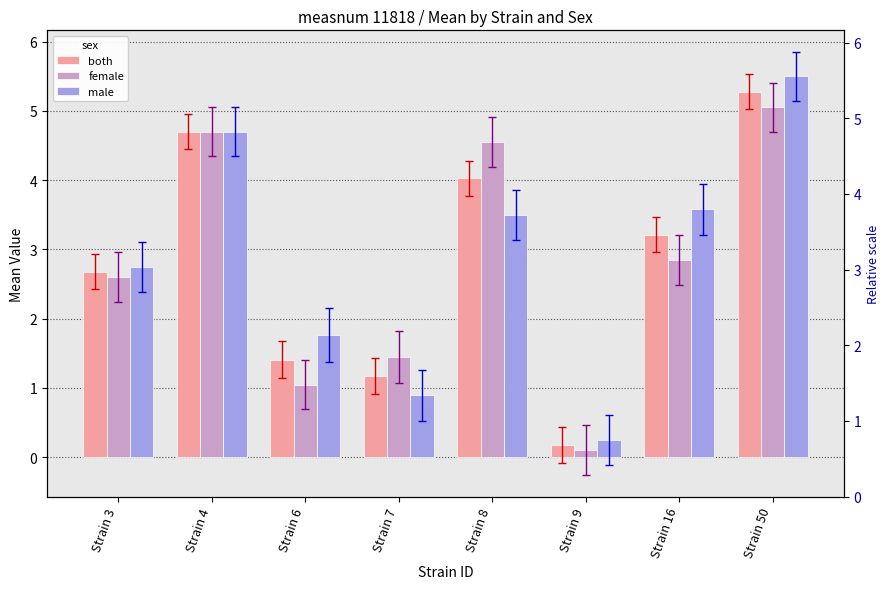

The male series shows 0.9 at Strain 7. True or false?

True